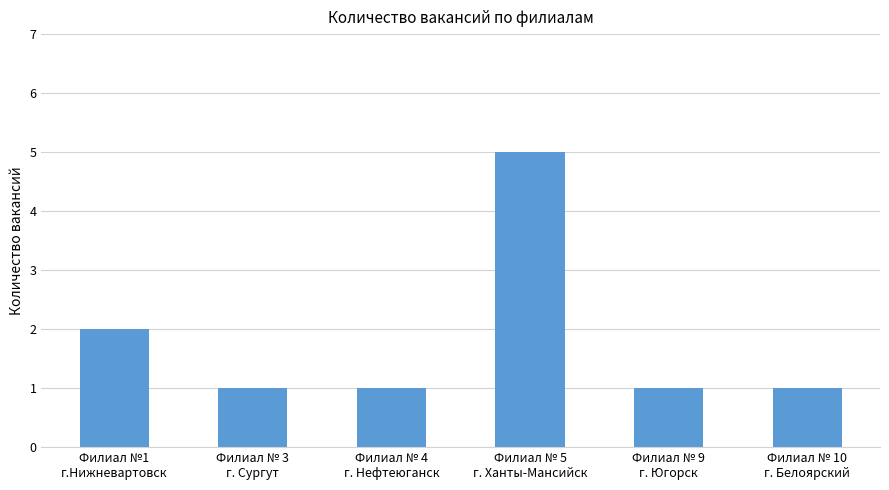

What is the difference between the maximum and minimum values?

4